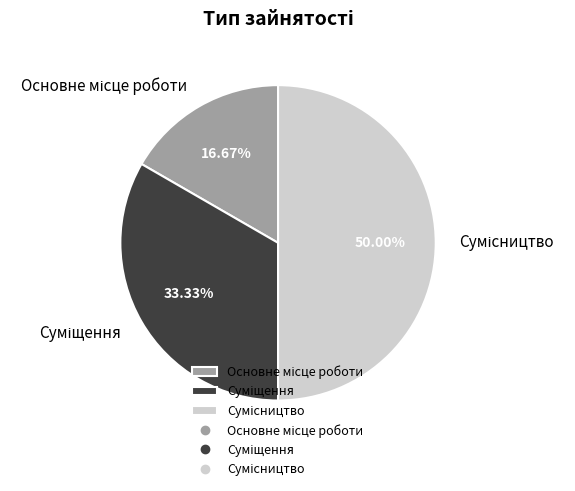

To the nearest percent, what is the difference between the largest and smallest slice percentages?

33%